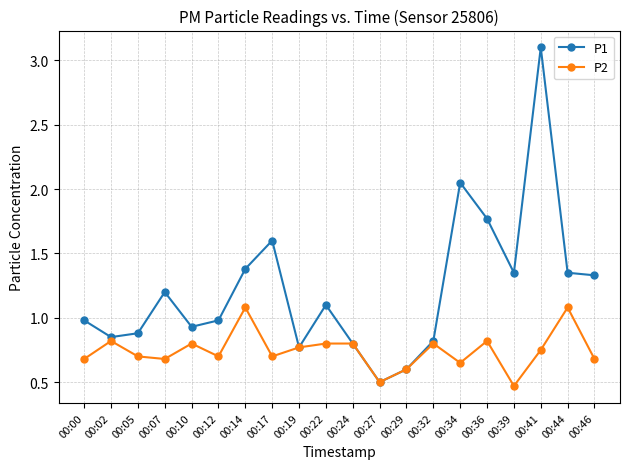

What is the value of the P1 point at the 4th from the left?

1.2